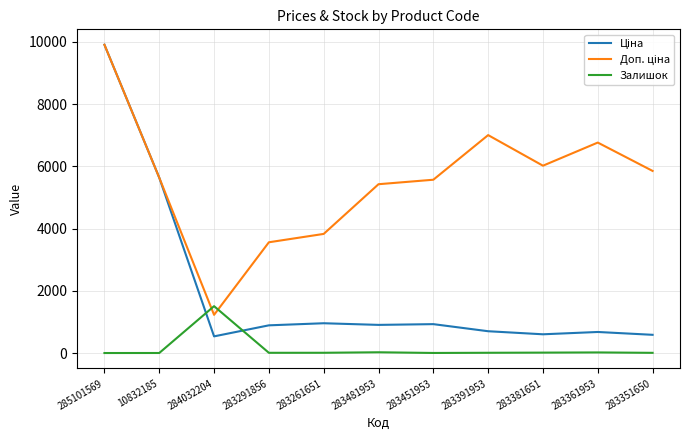

What is the greatest value displayed?

9908.5